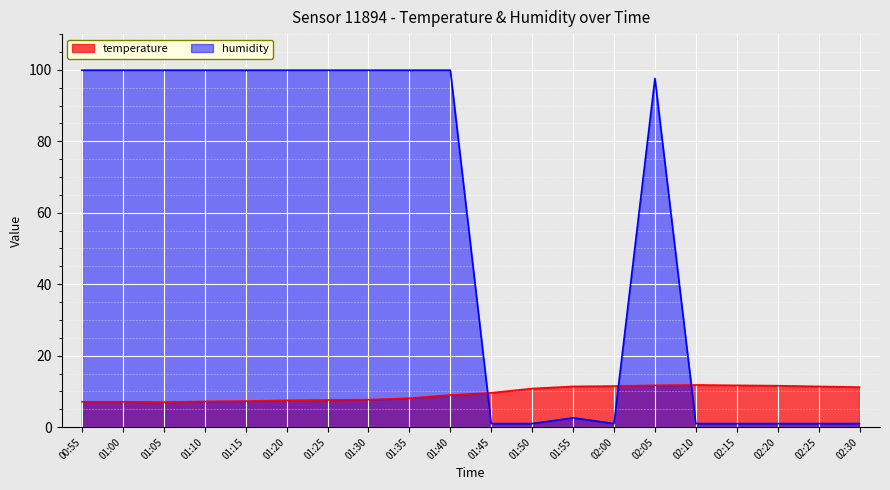

What is the label of the 7th point from the left?

01:25